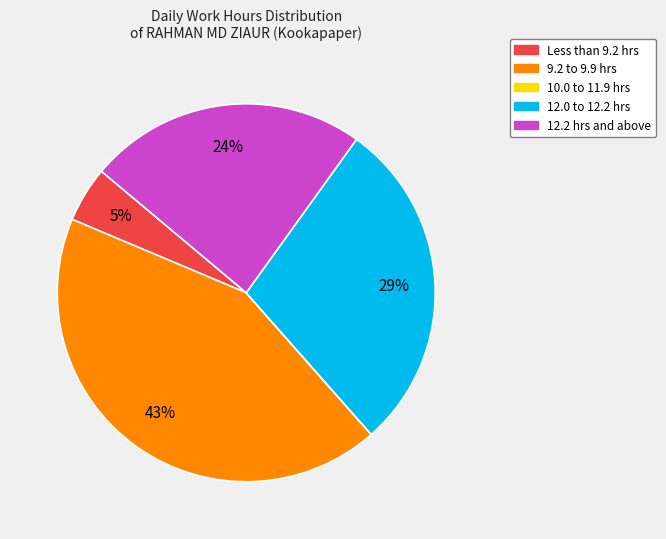

Is there any slice that represents more than half of the pie?

No